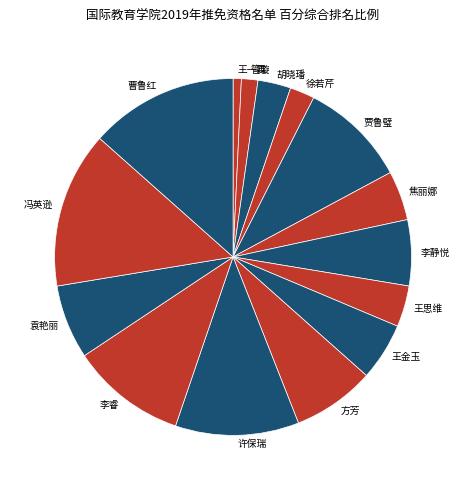

Which category has the biggest portion of the pie?

冯英逊